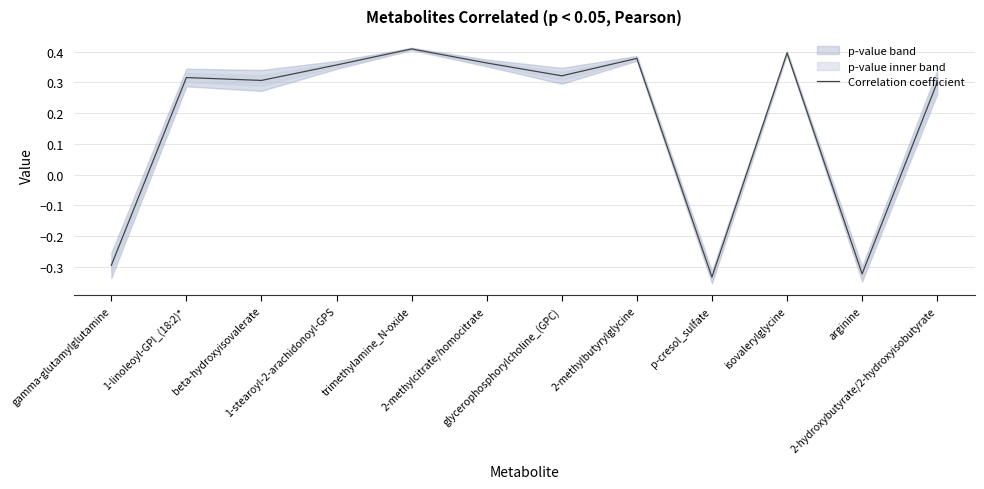

True or false: the data has more than 1 interior local peaks.

True